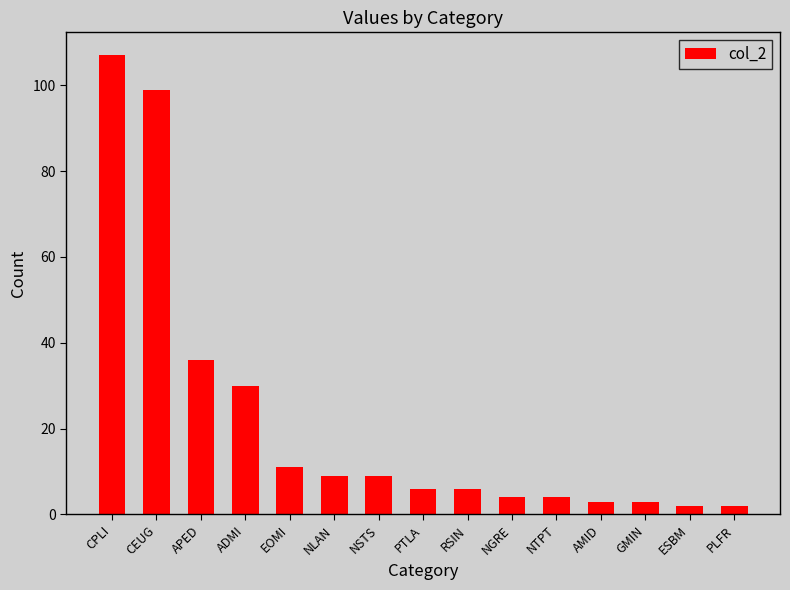

What is the ratio of the value at NTPT to the value at GMIN?

1.3